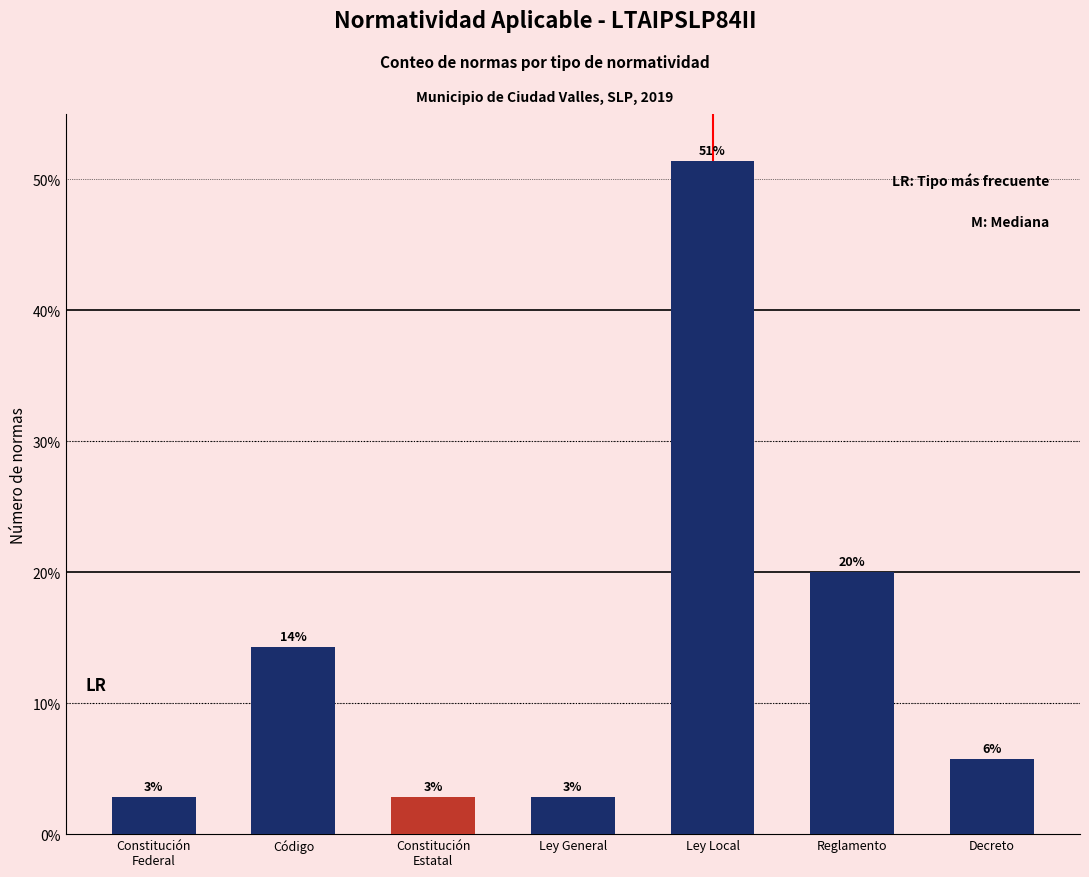

Are the bars horizontal?

No